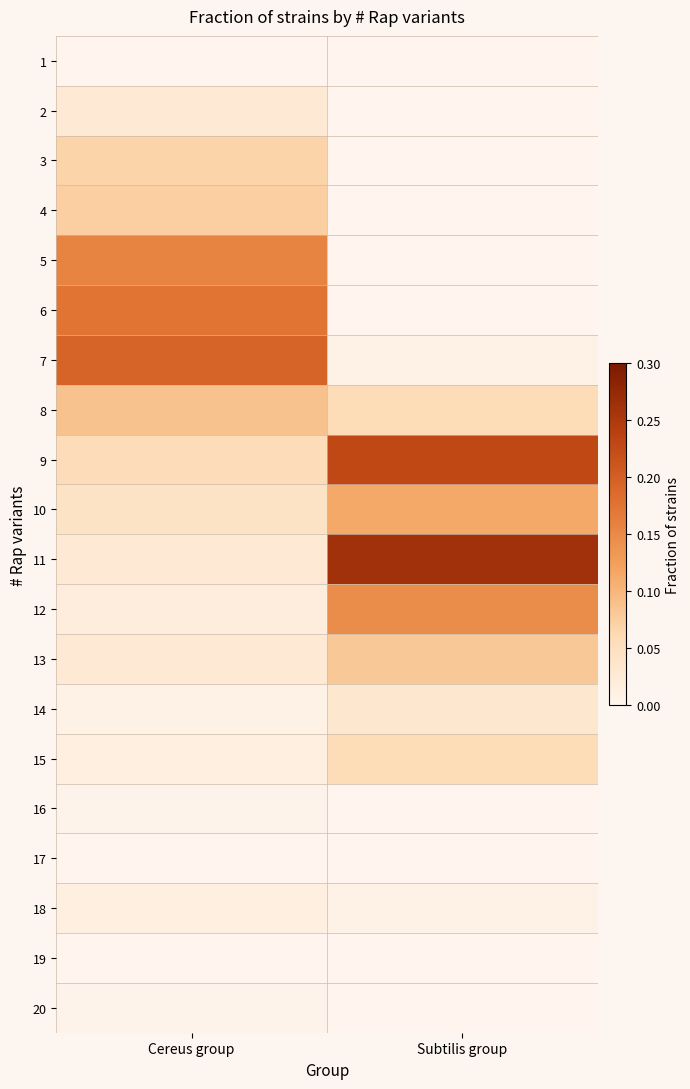

What is the spread (max minus min) of values at Cereus group?

0.2